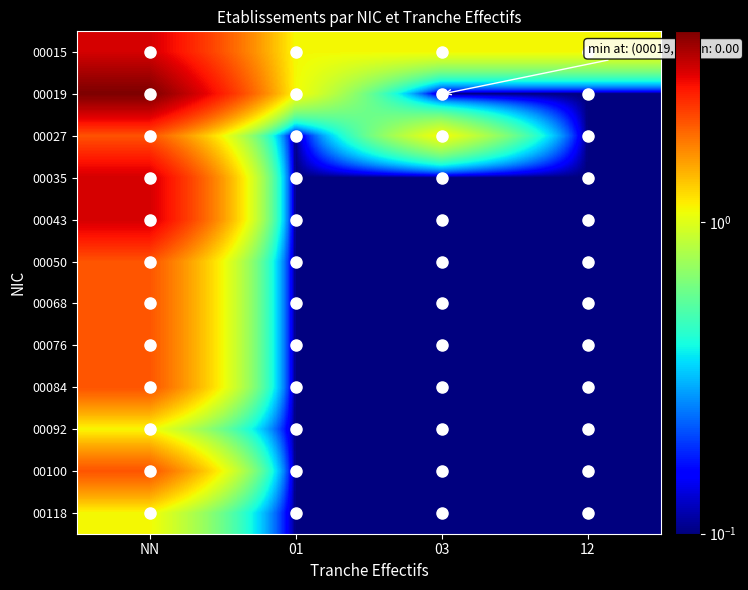

Which has a higher value, 01 or NN?

NN